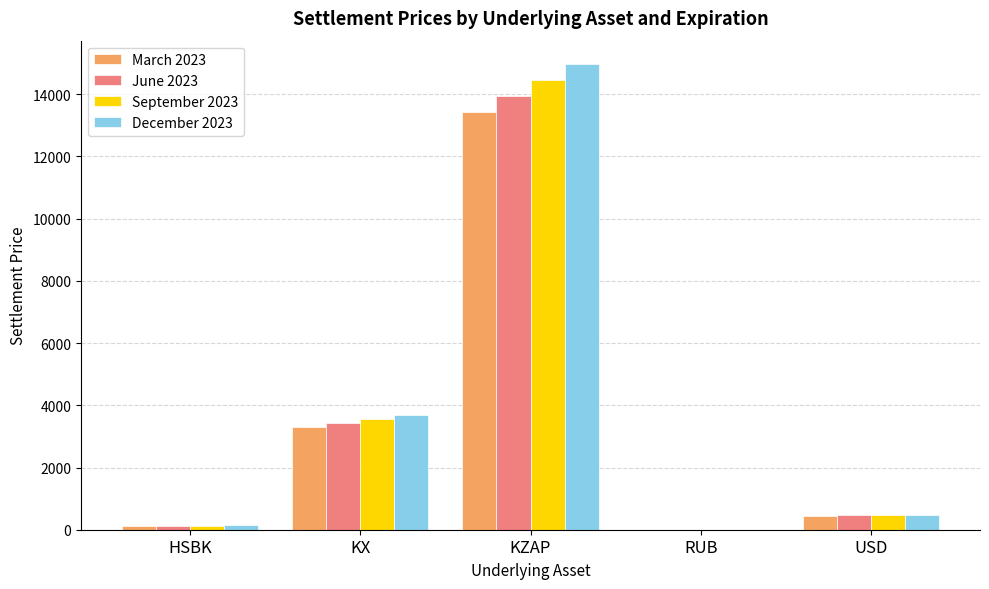

Read the March 2023 value at USD.

452.8